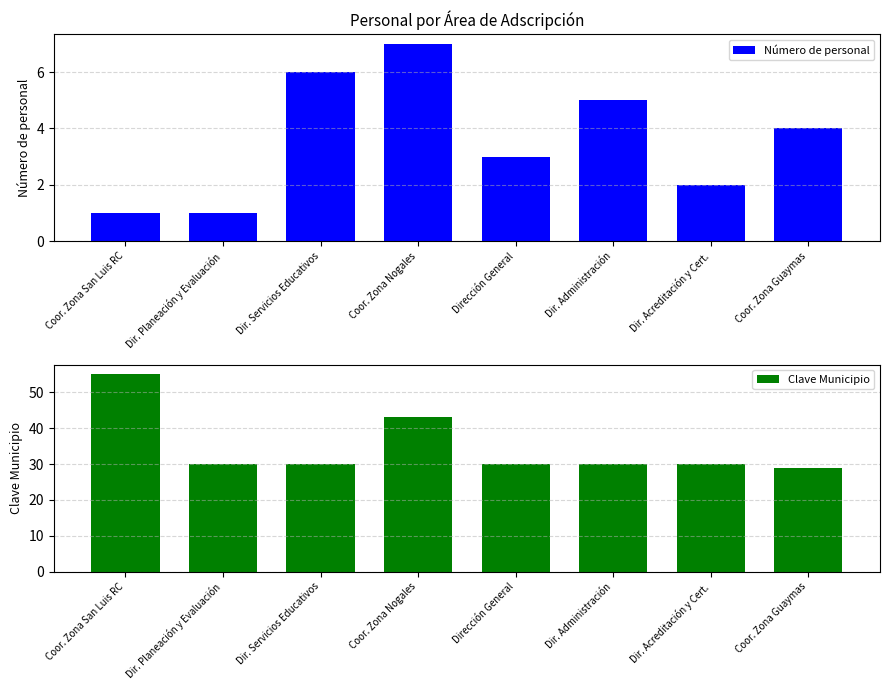

What is the greatest value displayed?

55